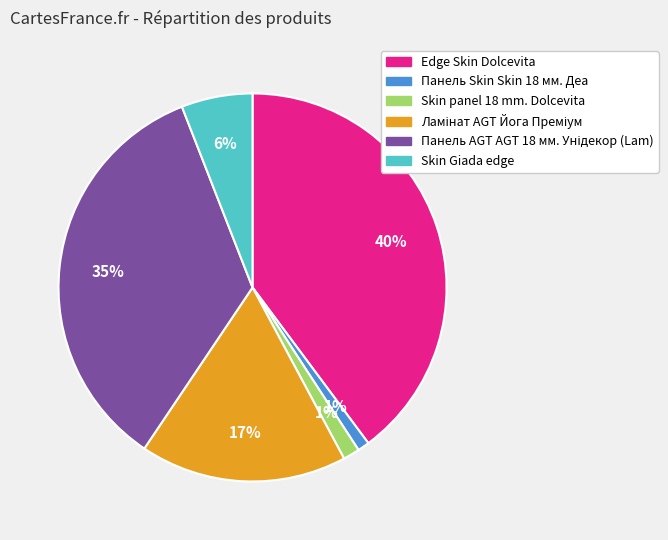

Is there any slice that represents more than half of the pie?

No